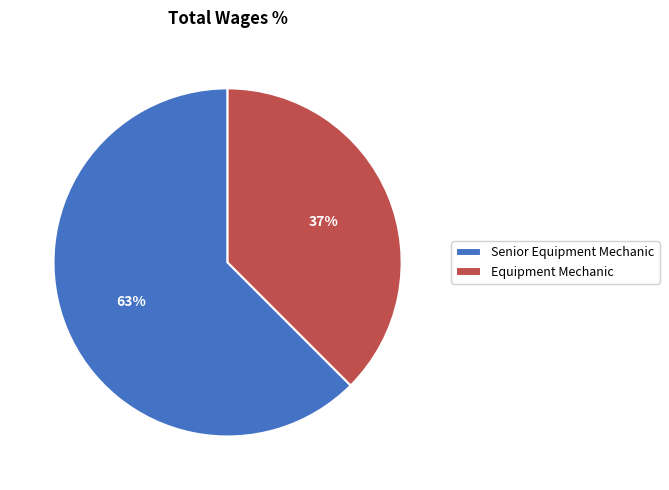

How many segments does this pie chart have?

2